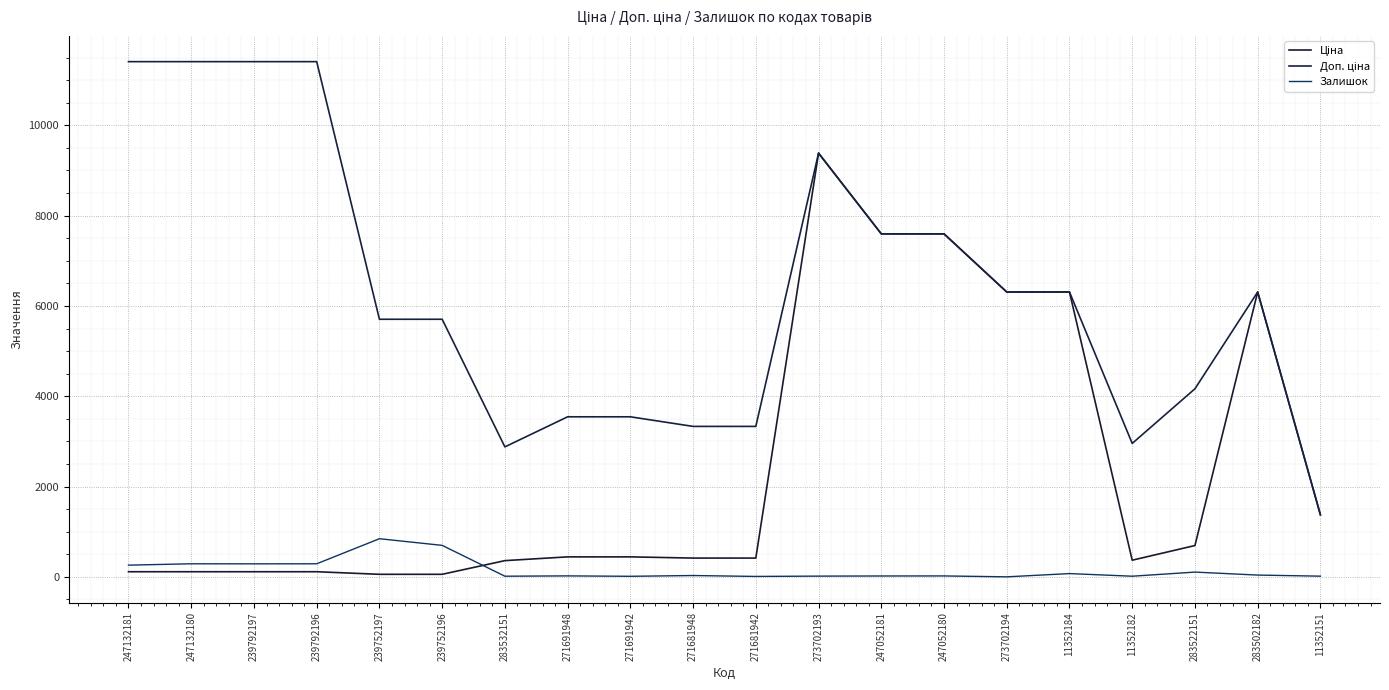

What position from the right is 283522151?

3